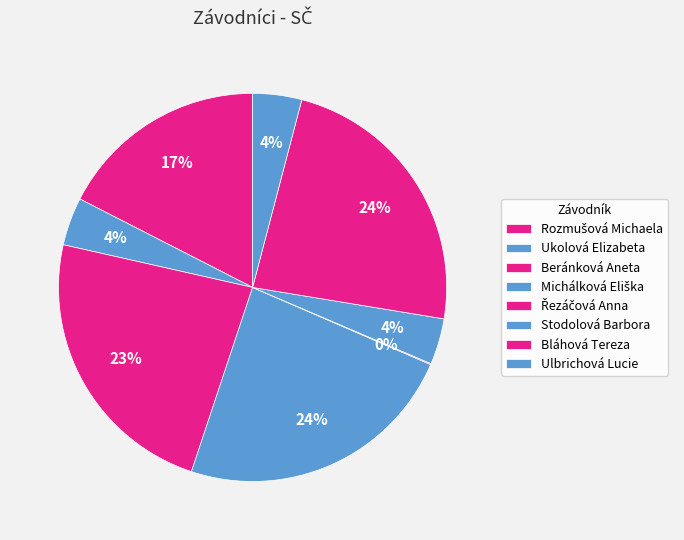

The Bláhová Tereza slice represents 18% of the pie. True or false?

False